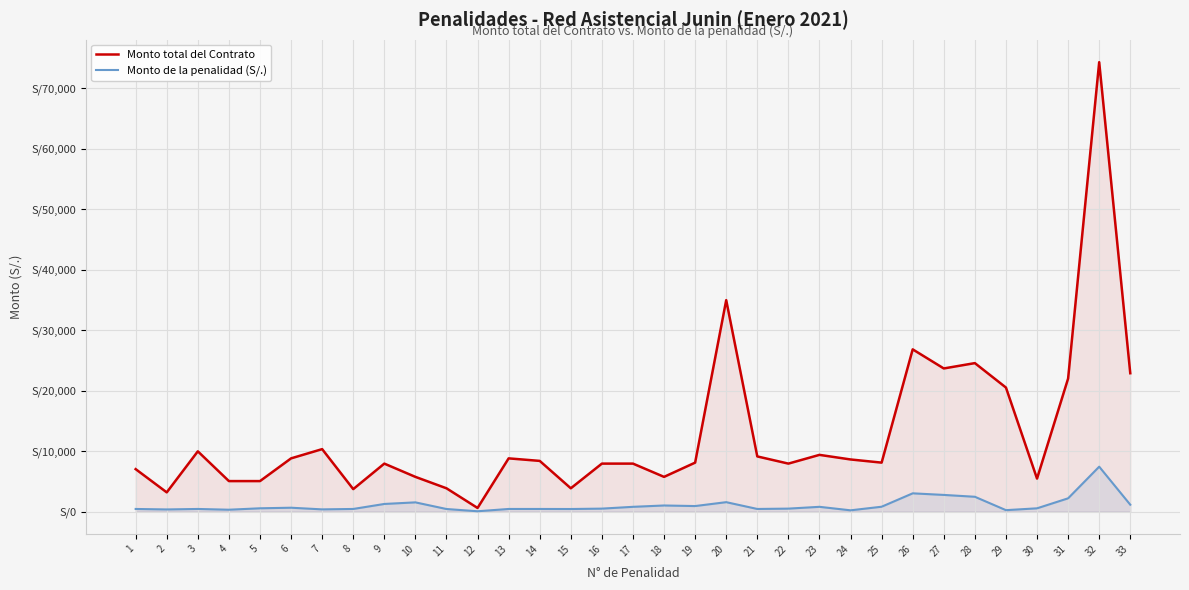

What is the maximum value for Monto de la penalidad (S/.)?

7430.3